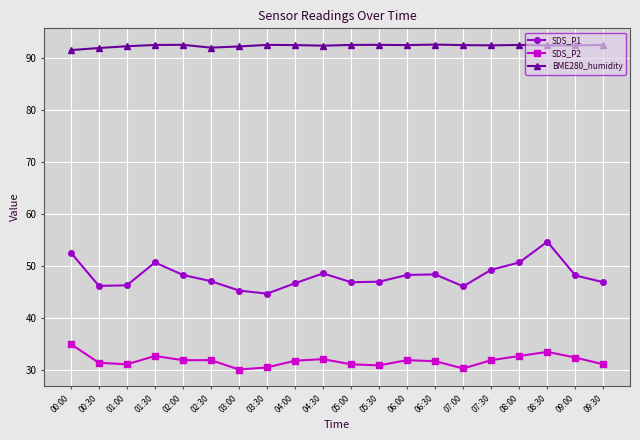

True or false: SDS_P2 and SDS_P1 cross at least once.

False